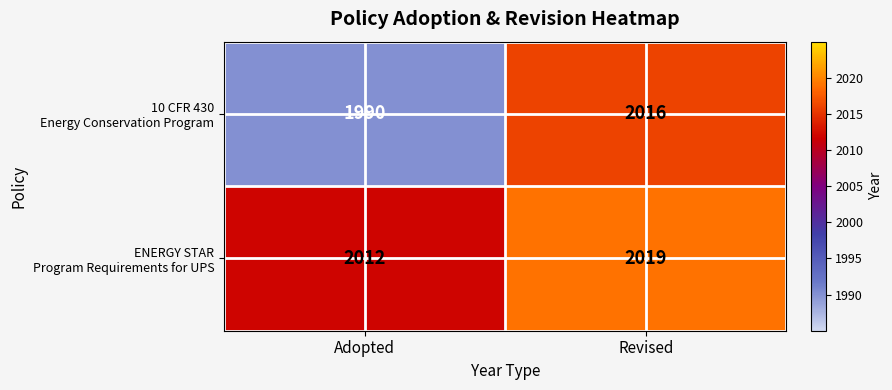

At which category is the sum across all series the highest?

Revised